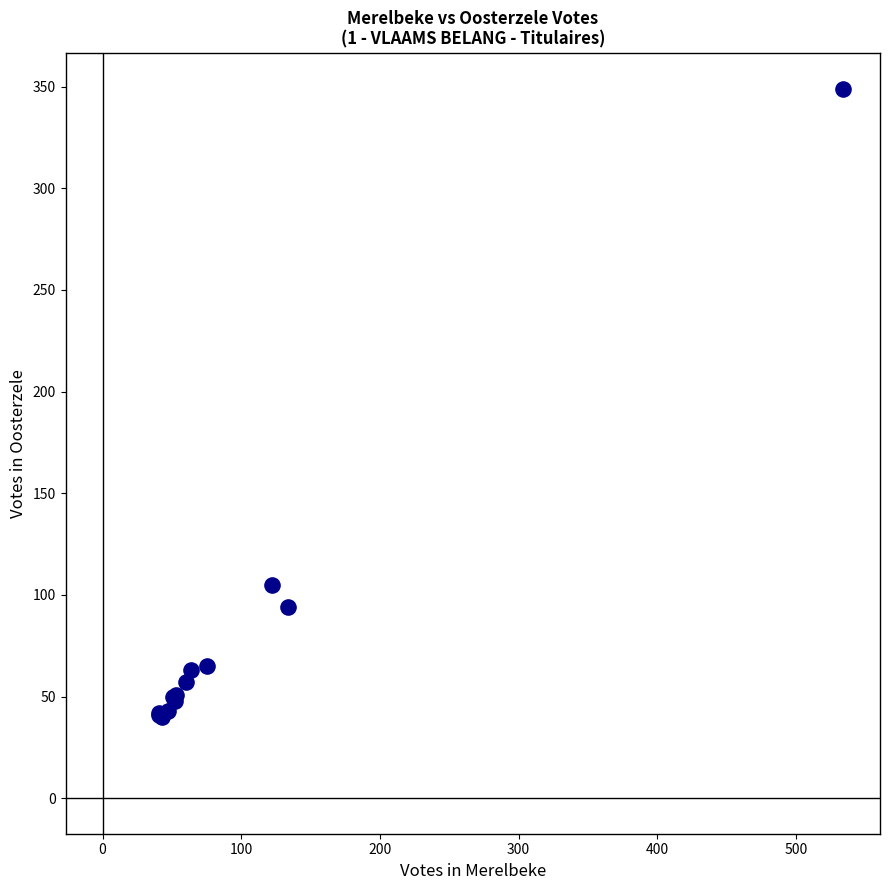

What Y value in the scatter plot is closest to 194?

105